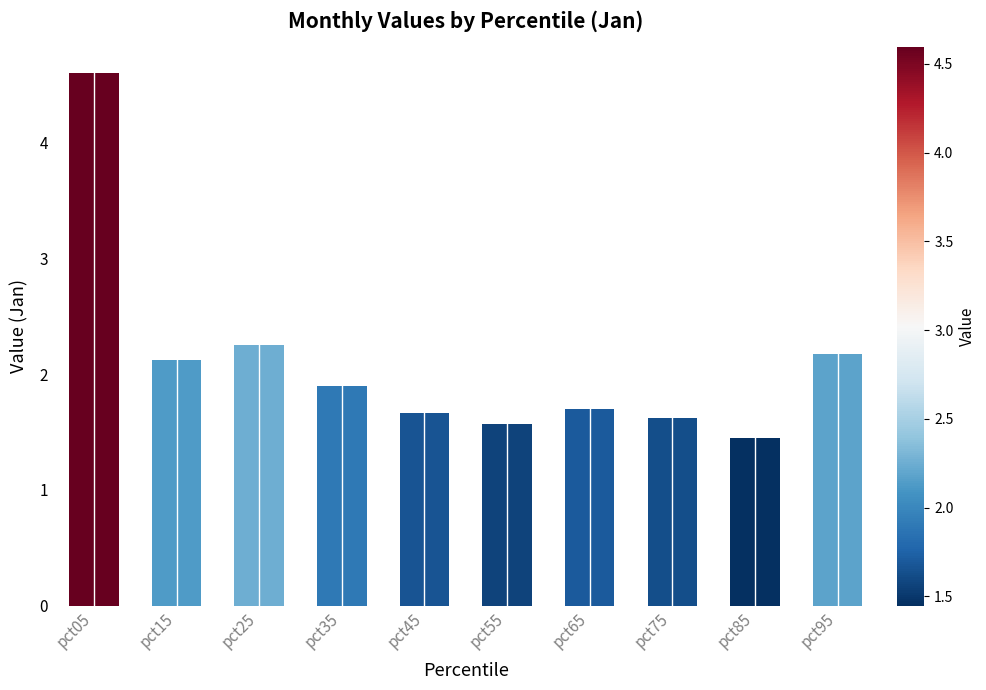

What is the minimum value shown in the chart?

1.4